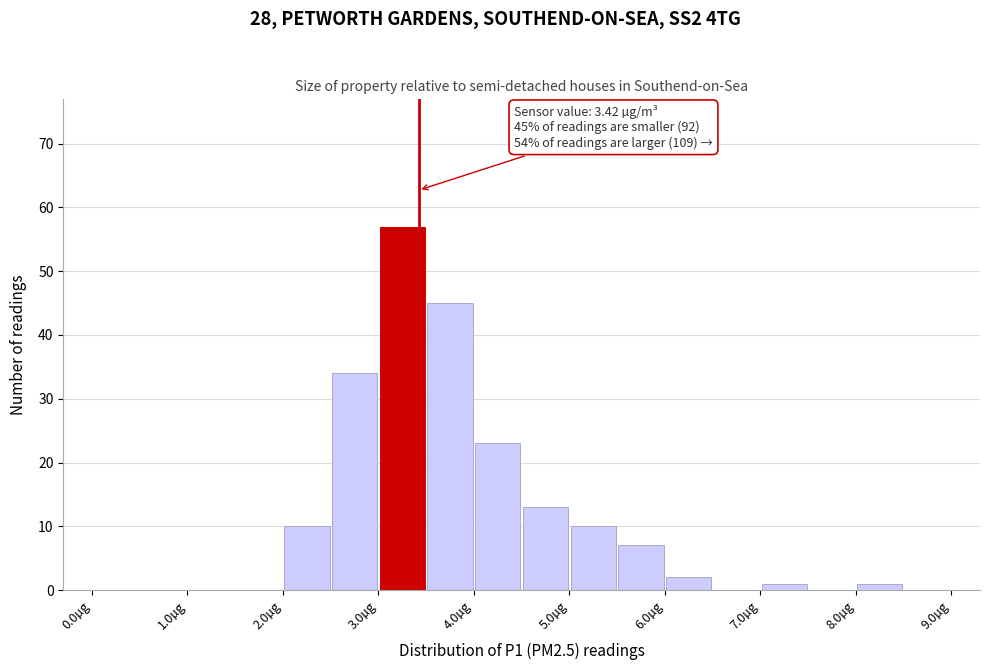

Over which range of the x-axis is the bar tallest?

3.0 to 3.5